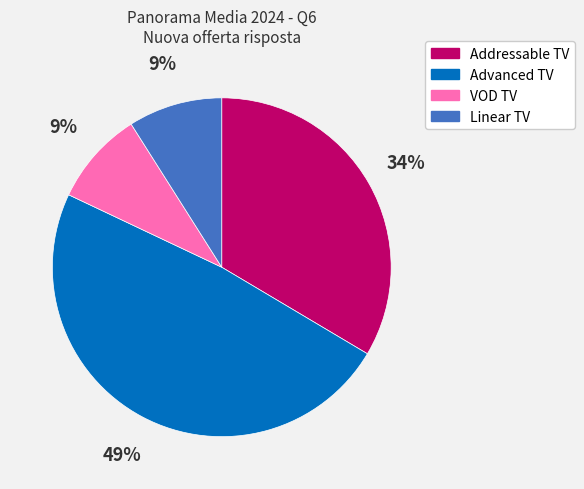

To the nearest percent, what portion does Addressable TV represent?

34%